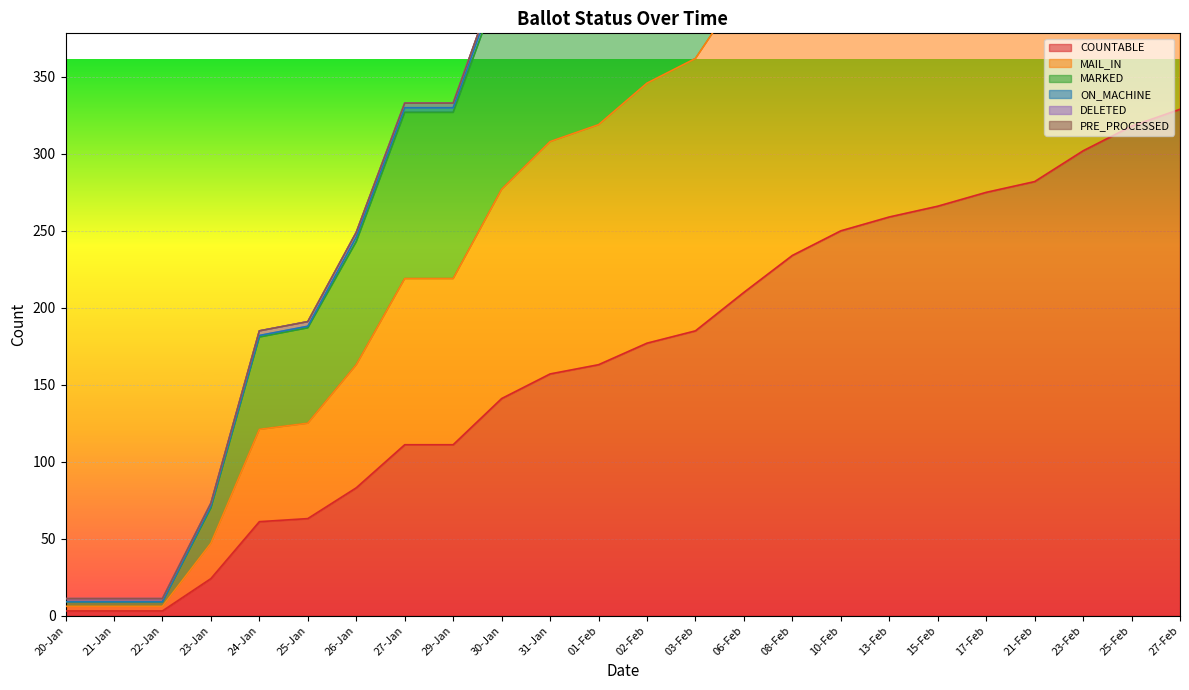

What is the highest value of the COUNTABLE series?

329